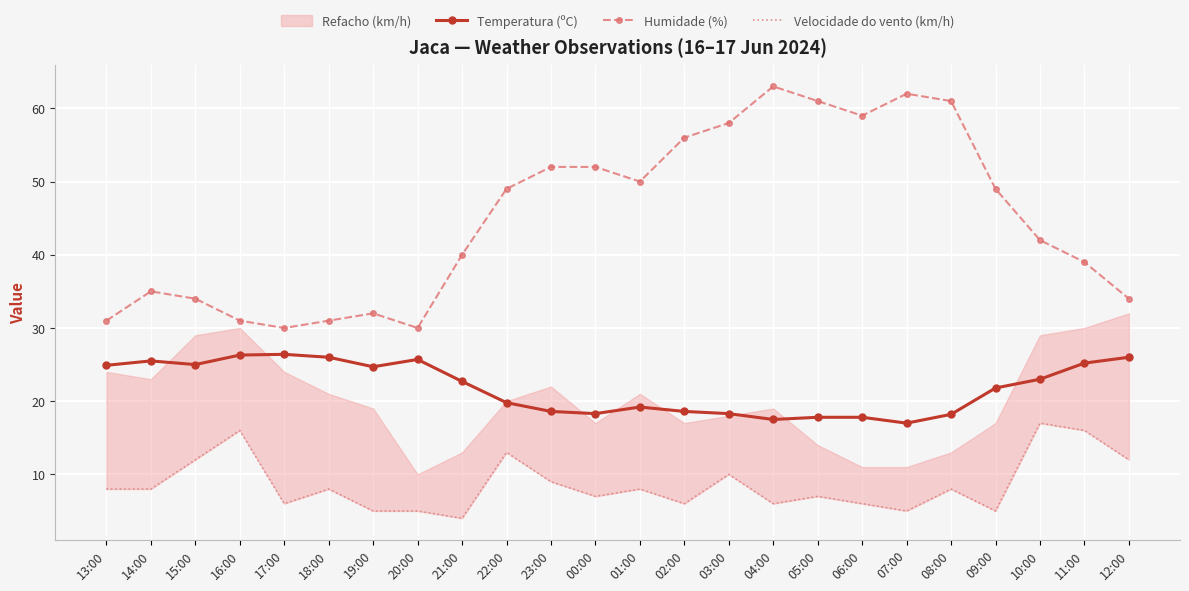

What is the smallest value displayed?

4.0